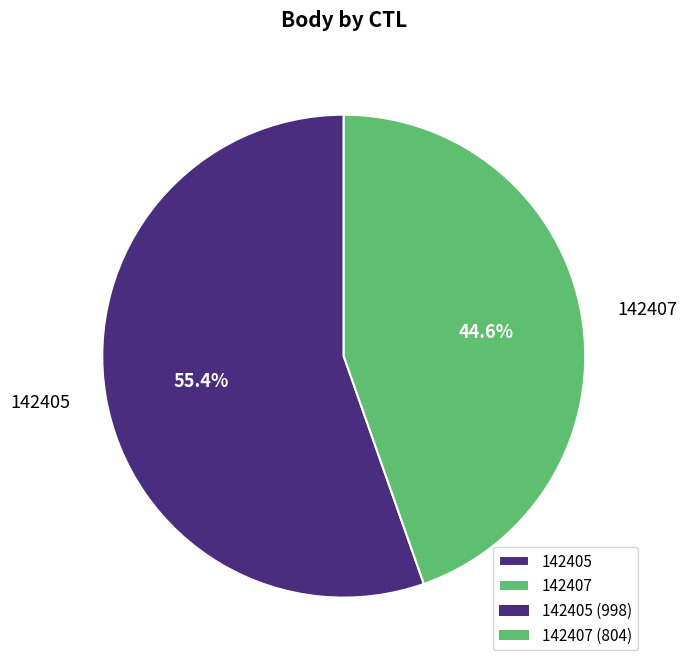

To the nearest percent, what is the combined percentage of 142407 and 142405?

100%